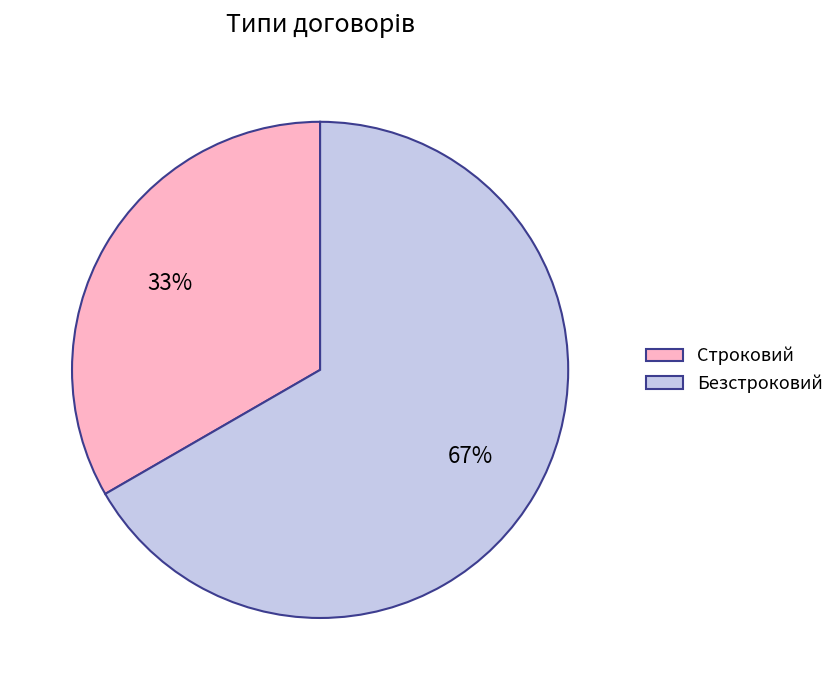

What is the majority slice?

Безстроковий